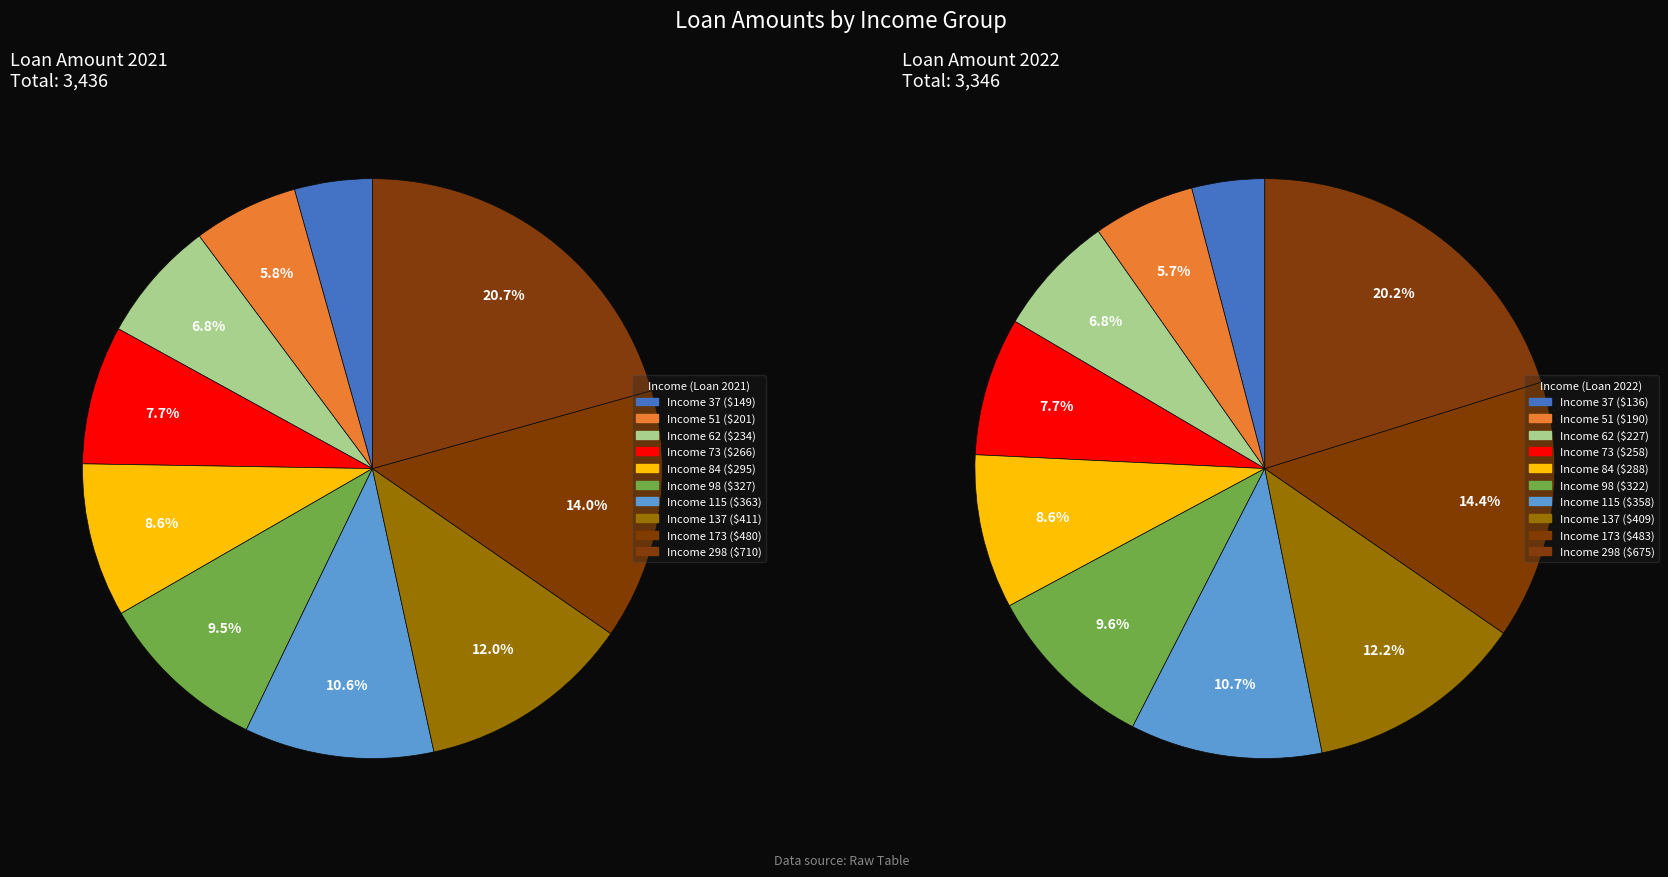

To the nearest percent, what is the difference between the largest and smallest slice percentages?

16%